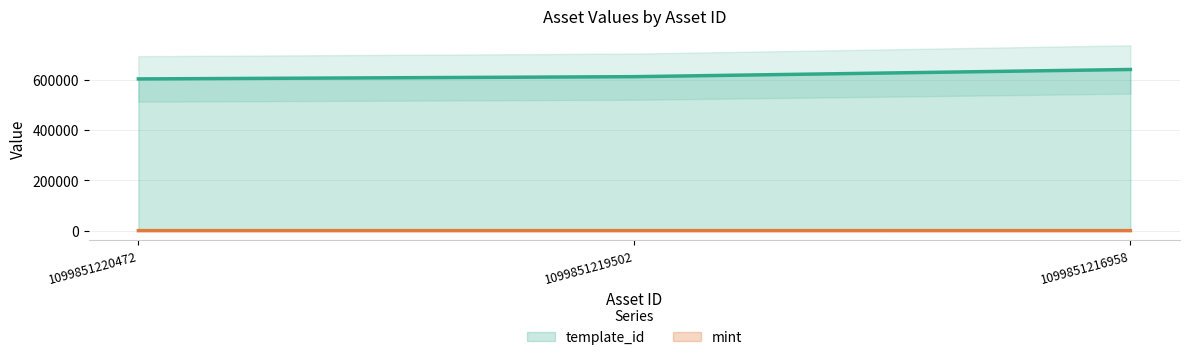

At which category is the sum across all series the highest?

1099851216958